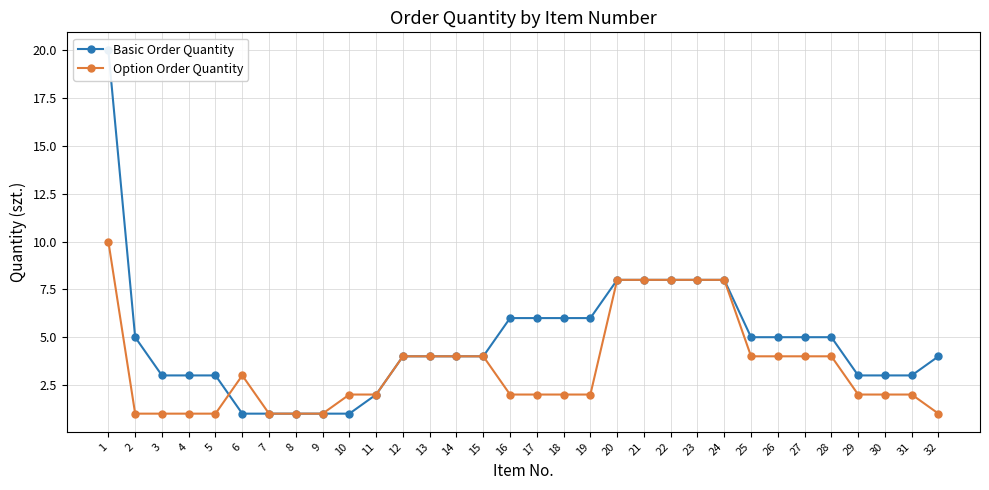

How many data points in Basic Order Quantity are less than 4?

12